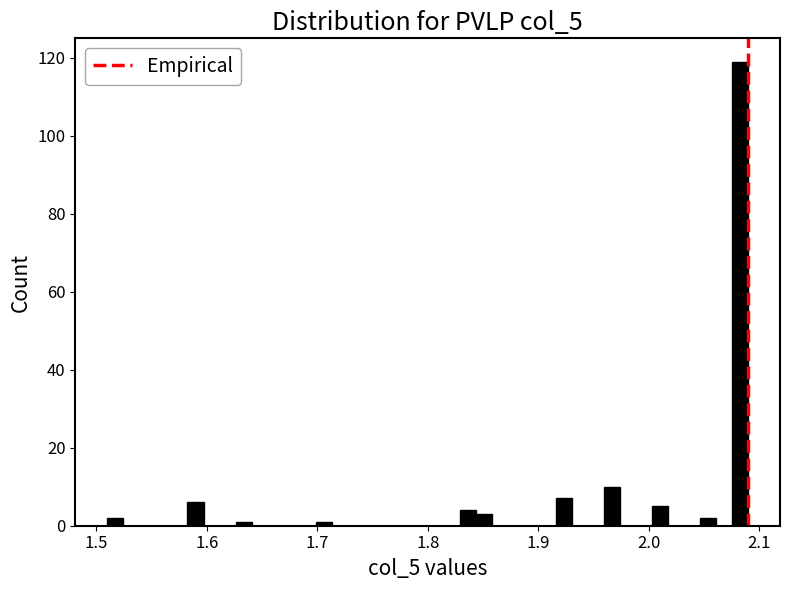

Around what value on the x-axis is the tallest bar? Give the approximate position of its centre, as read against the axis.

2.08